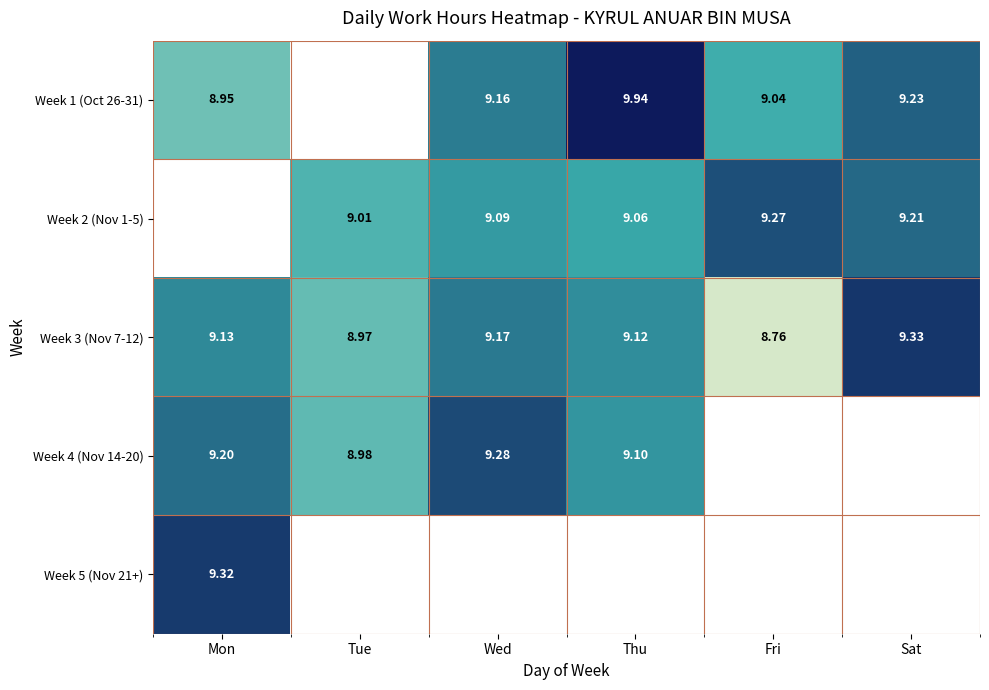

List the labels in order of Week 3 (Nov 7-12) value, smallest first.

Fri, Tue, Thu, Mon, Wed, Sat